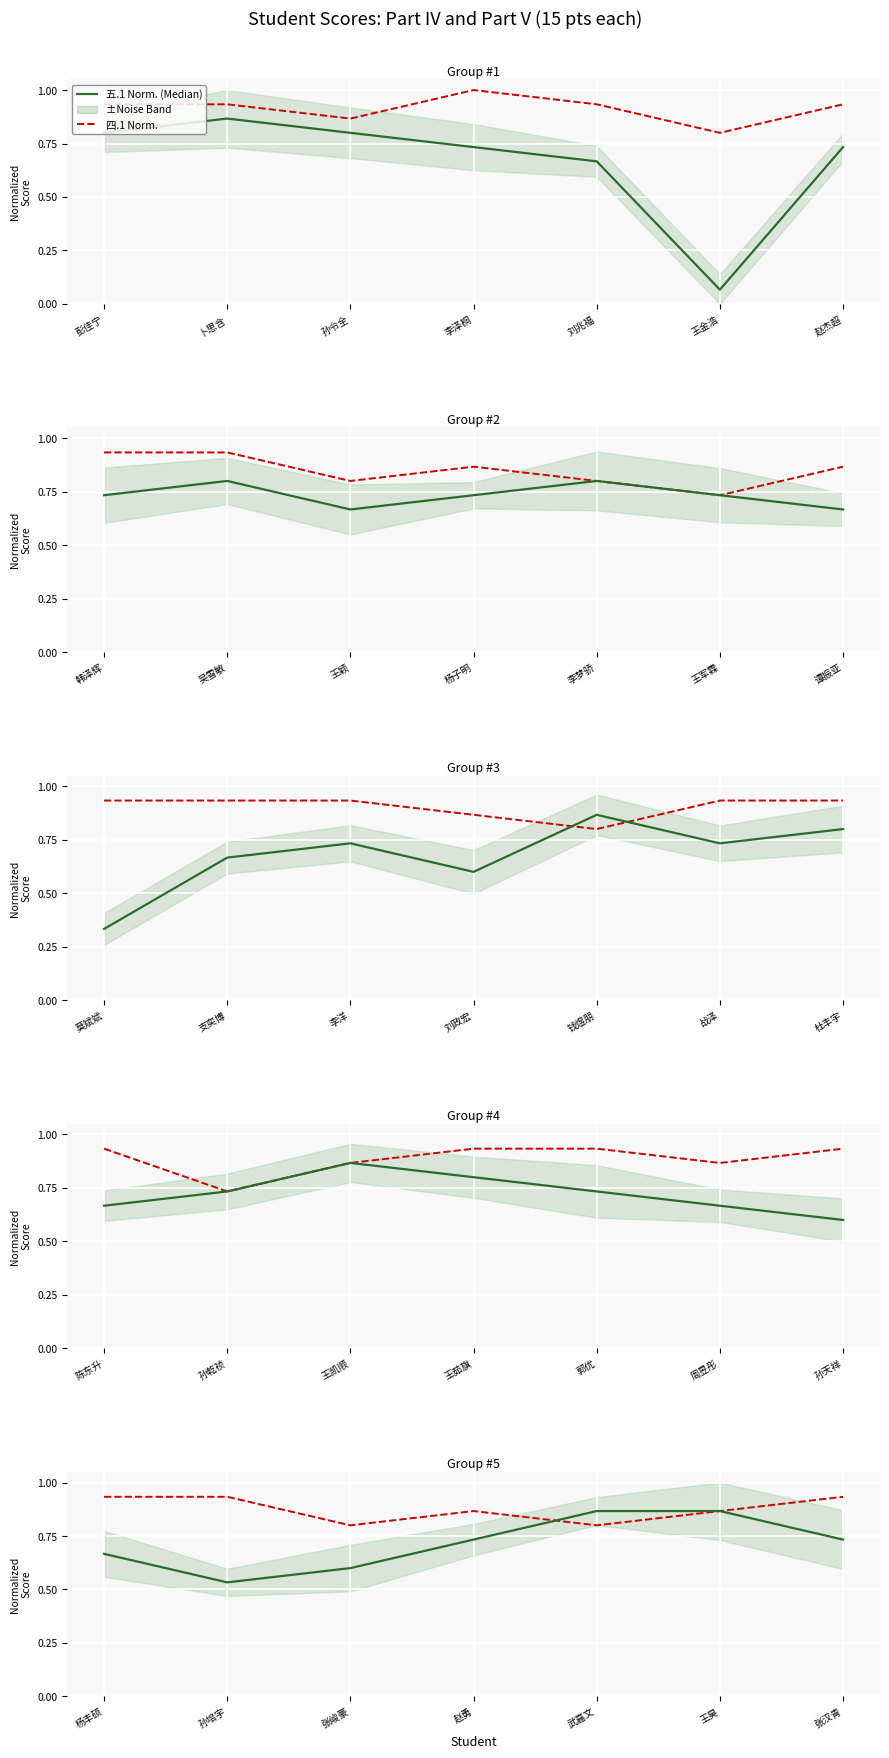

What is the value of the 五.1 Norm. (Median) point at the 3rd from the left?

0.6